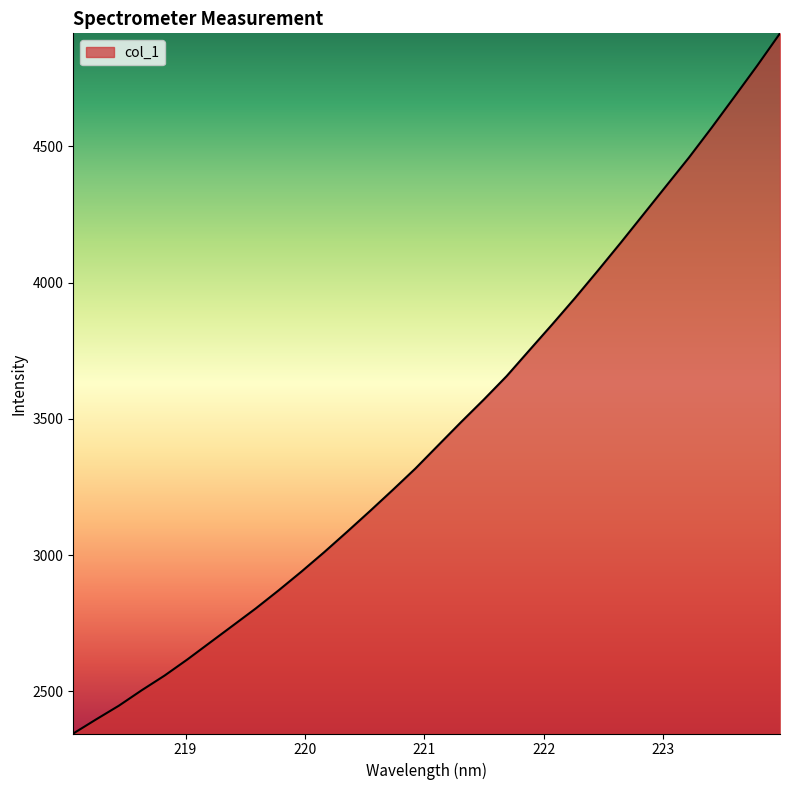

What is the greatest value displayed?

4914.3